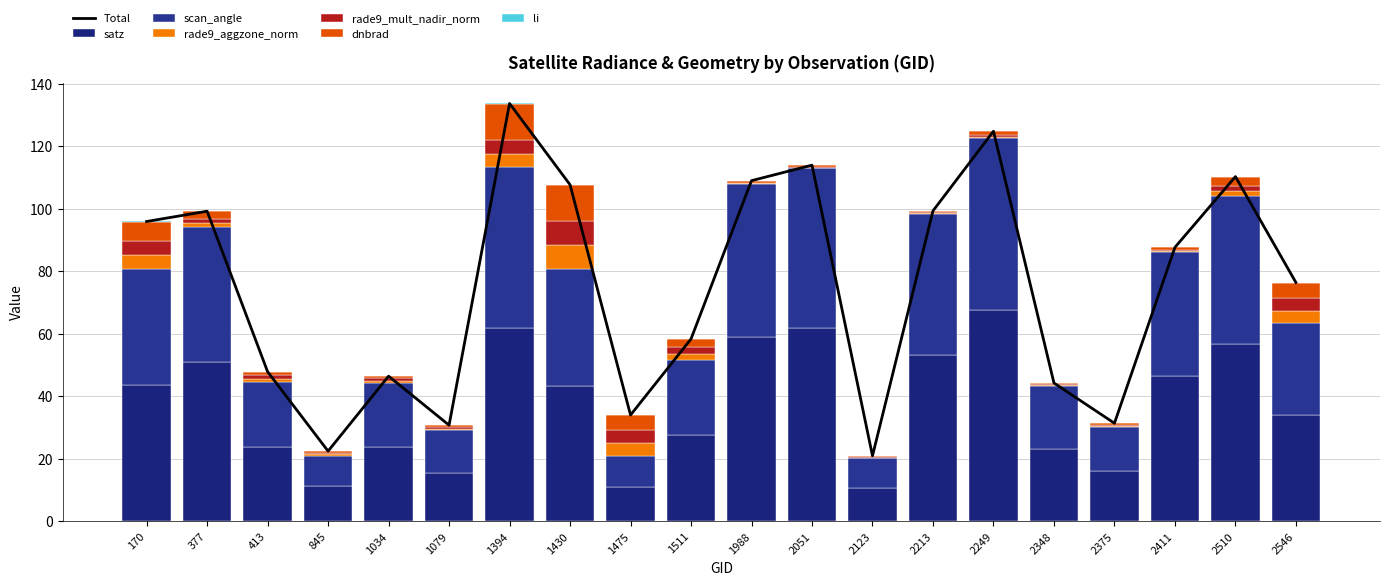

At which label does scan_angle first exceed 37?

170